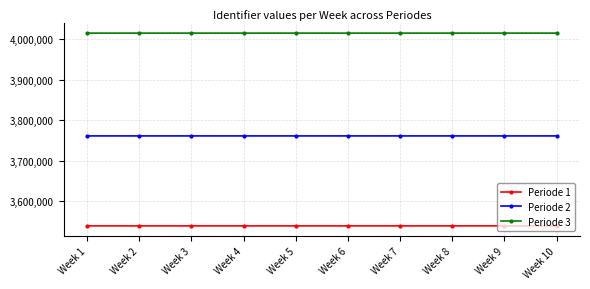

True or false: Periode 2 and Periode 1 intersect in this chart.

False